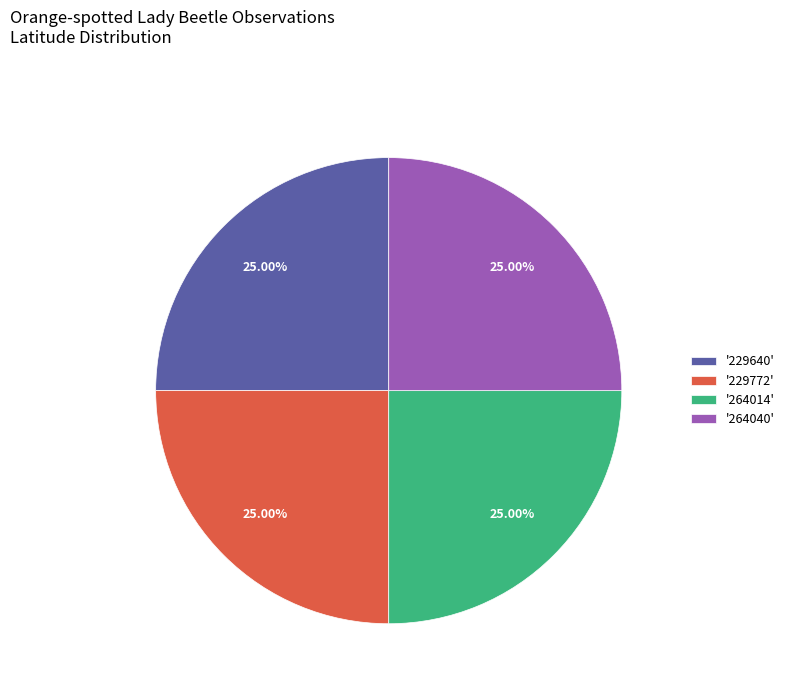

Count the number of slices in the pie.

4